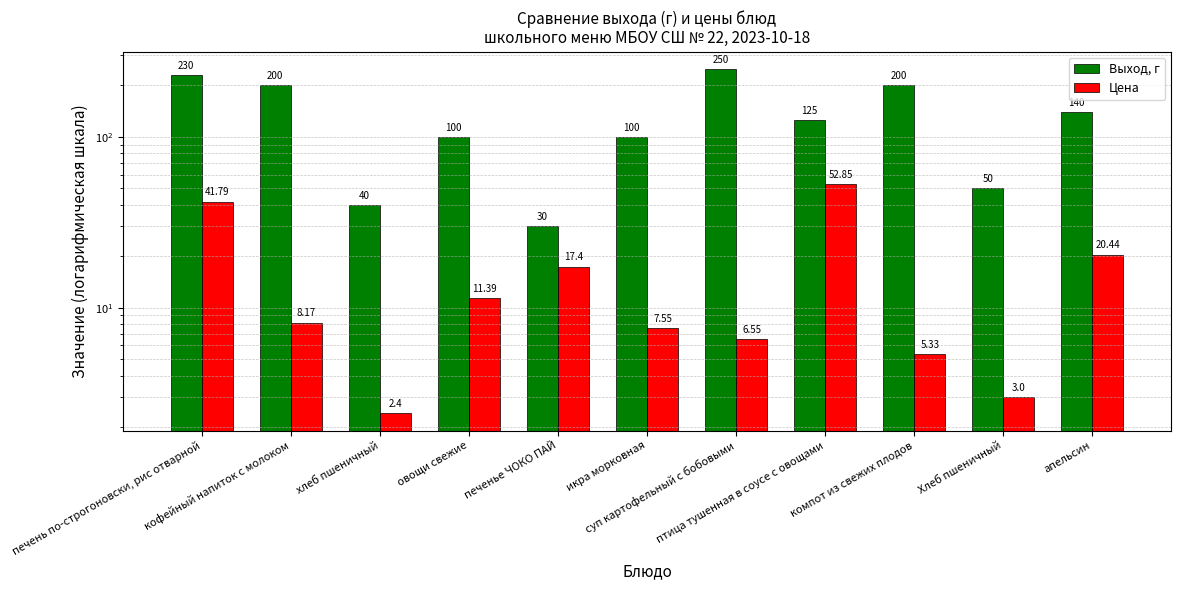

How many bars are there in total?

22